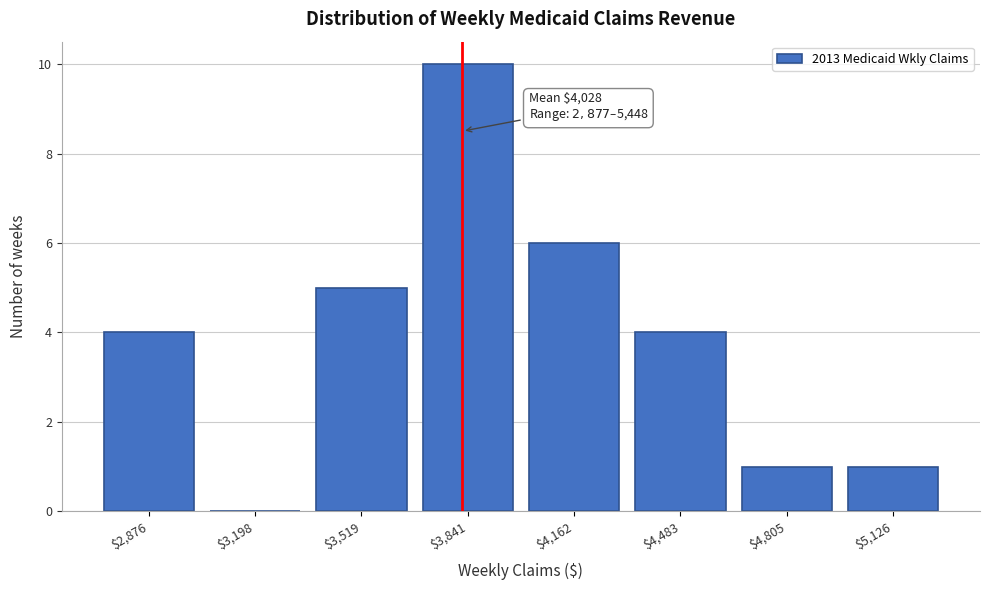

What is the sum of all values?

31